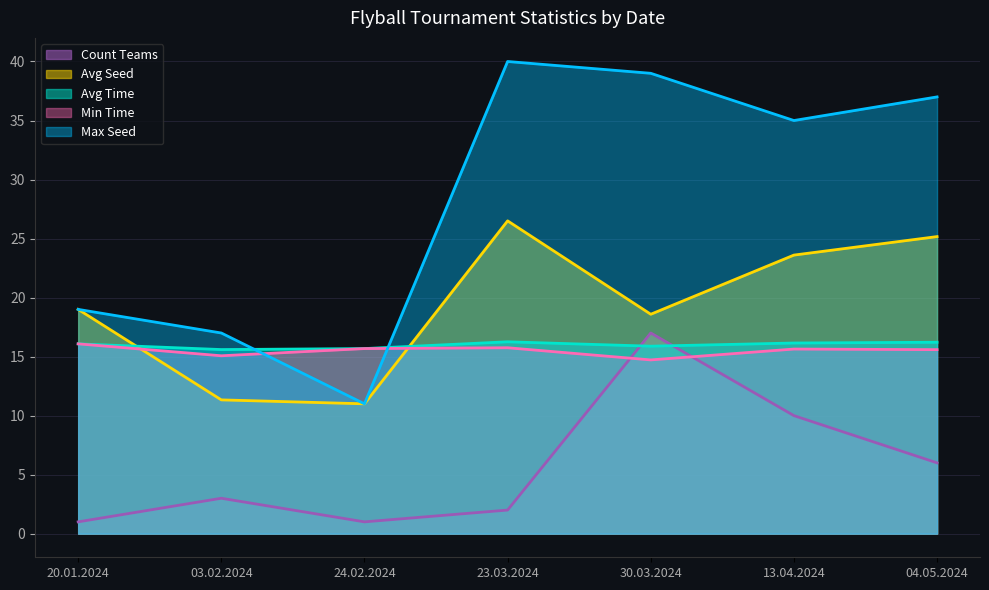

True or false: Min Time has a value of 15.6 at 04.05.2024.

True